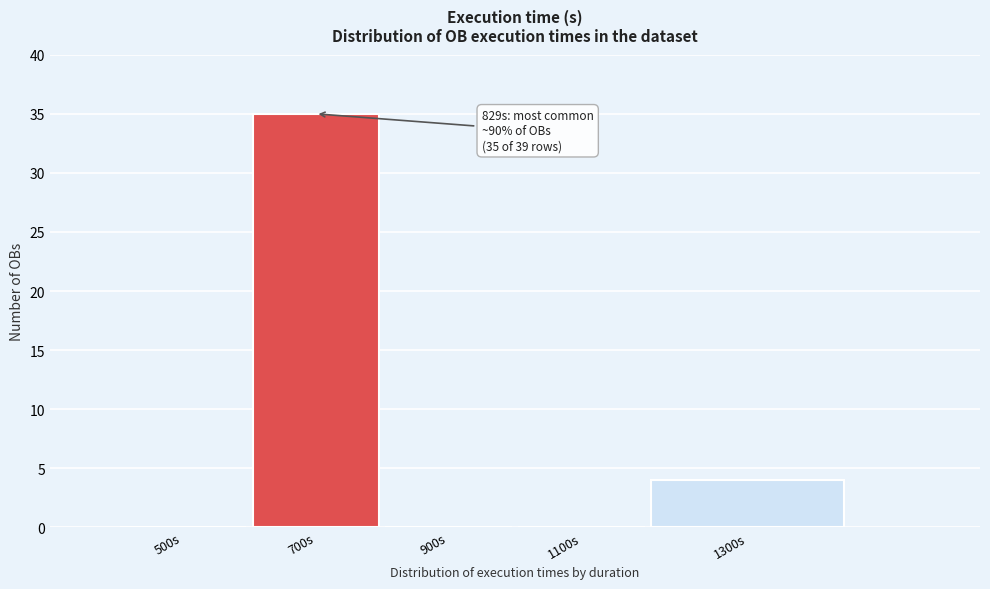

Reading right to left, extract all data points from this chart.

1300s=4	1100s=0	900s=0	700s=35	500s=0